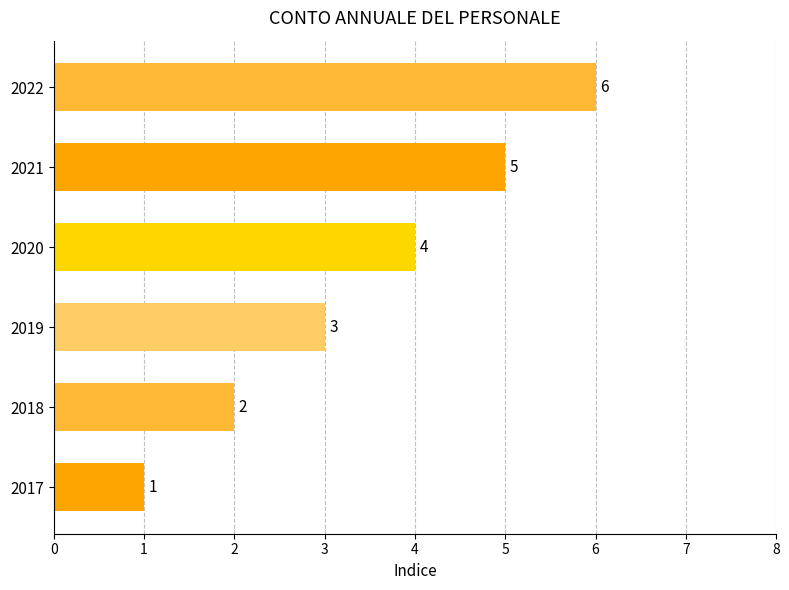

What is the difference between the maximum and minimum values?

5